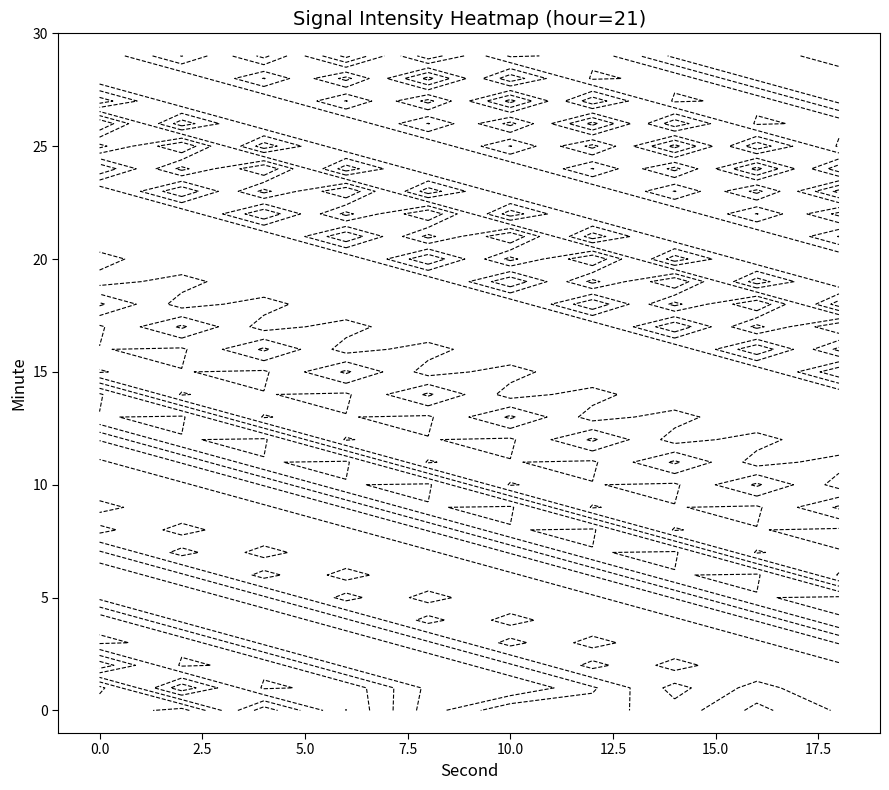

The 12 series shows -114.4 at 7. True or false?

True